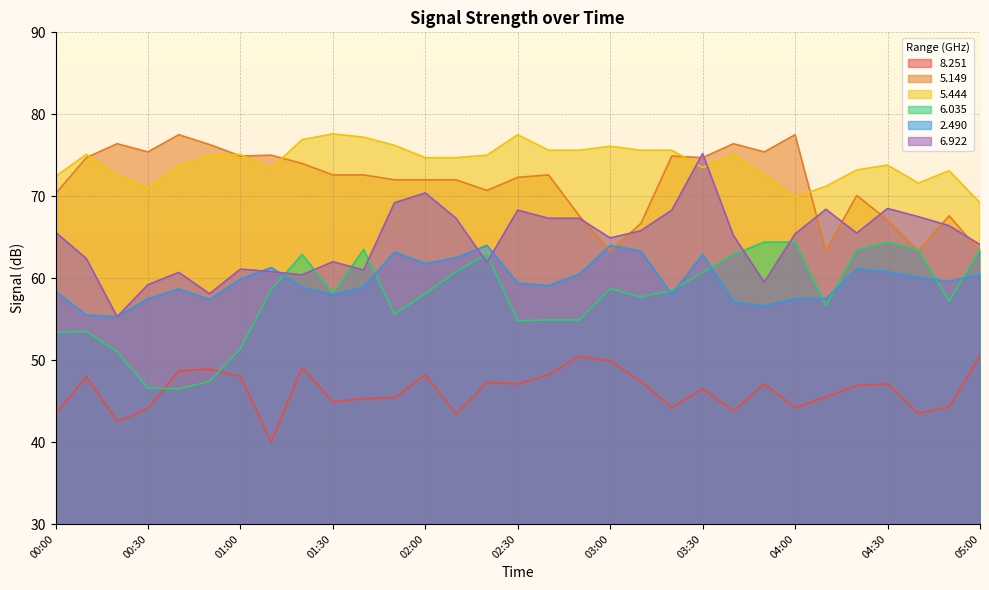

What is the spread (max minus min) of values at 01:00?

27.1